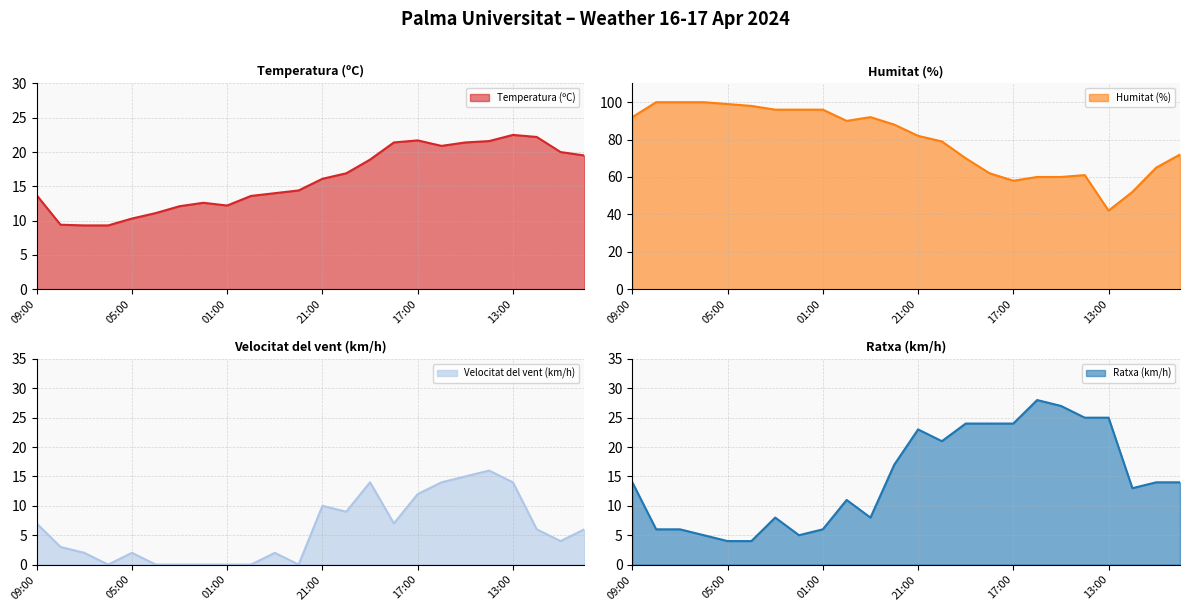

True or false: Temperatura (ºC) line has more than 1 points higher than both neighbors.

True